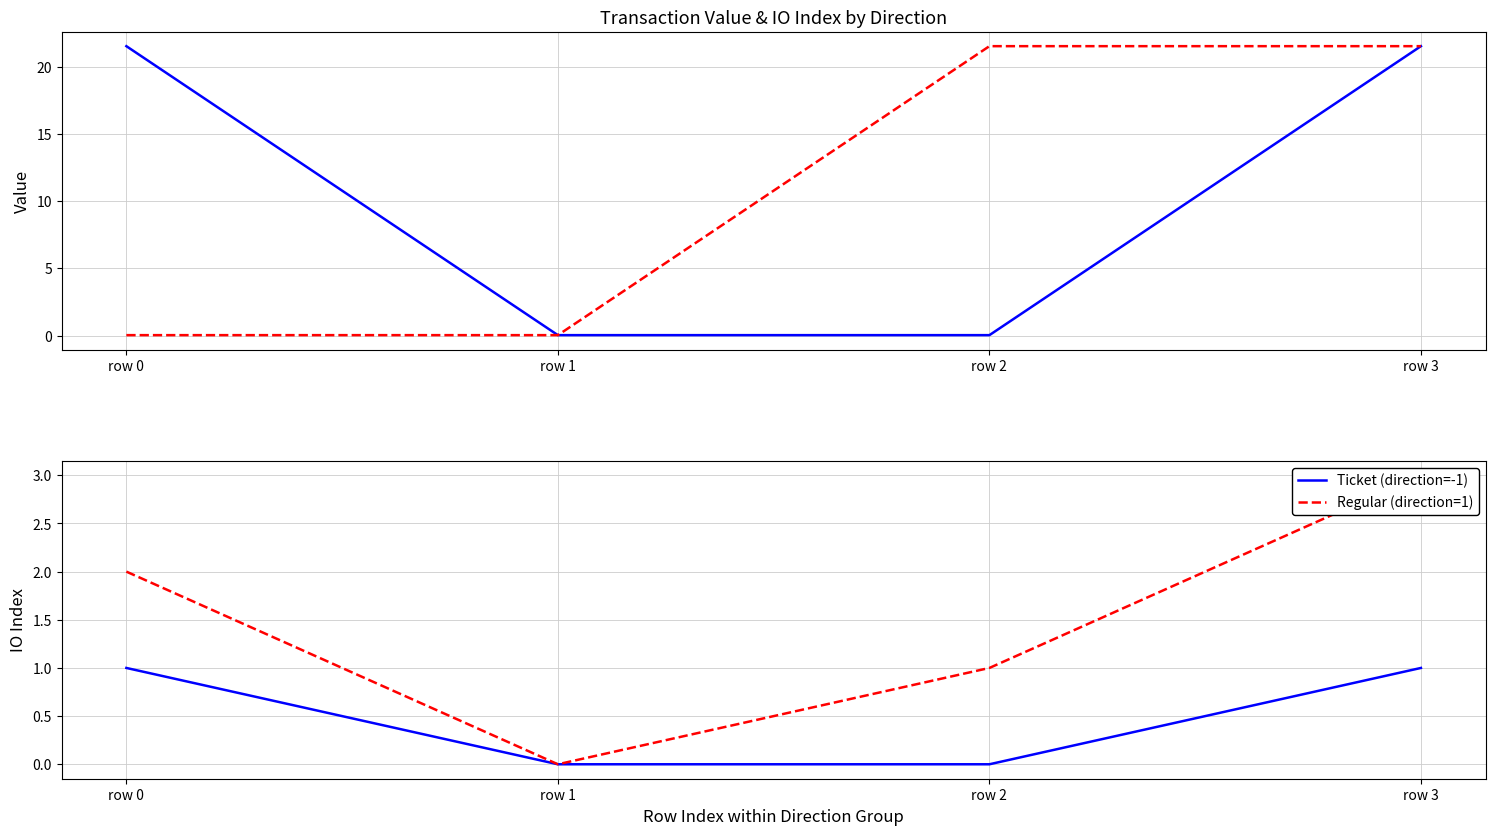

What are all the series names shown in the legend?

Ticket (direction=-1), Regular (direction=1)